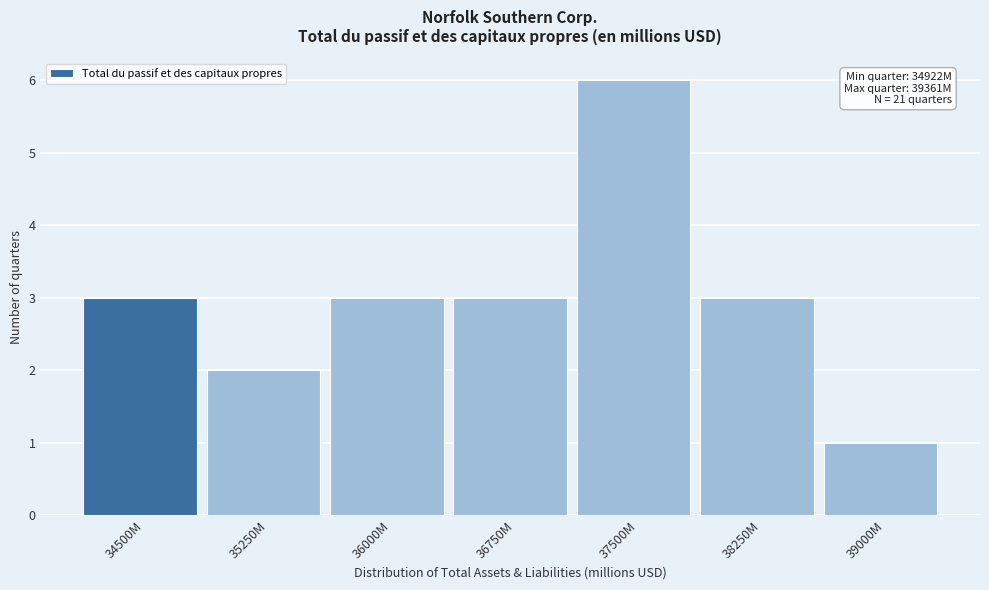

Reading right to left, extract all data points from this chart.

39000M=1	38250M=3	37500M=6	36750M=3	36000M=3	35250M=2	34500M=3